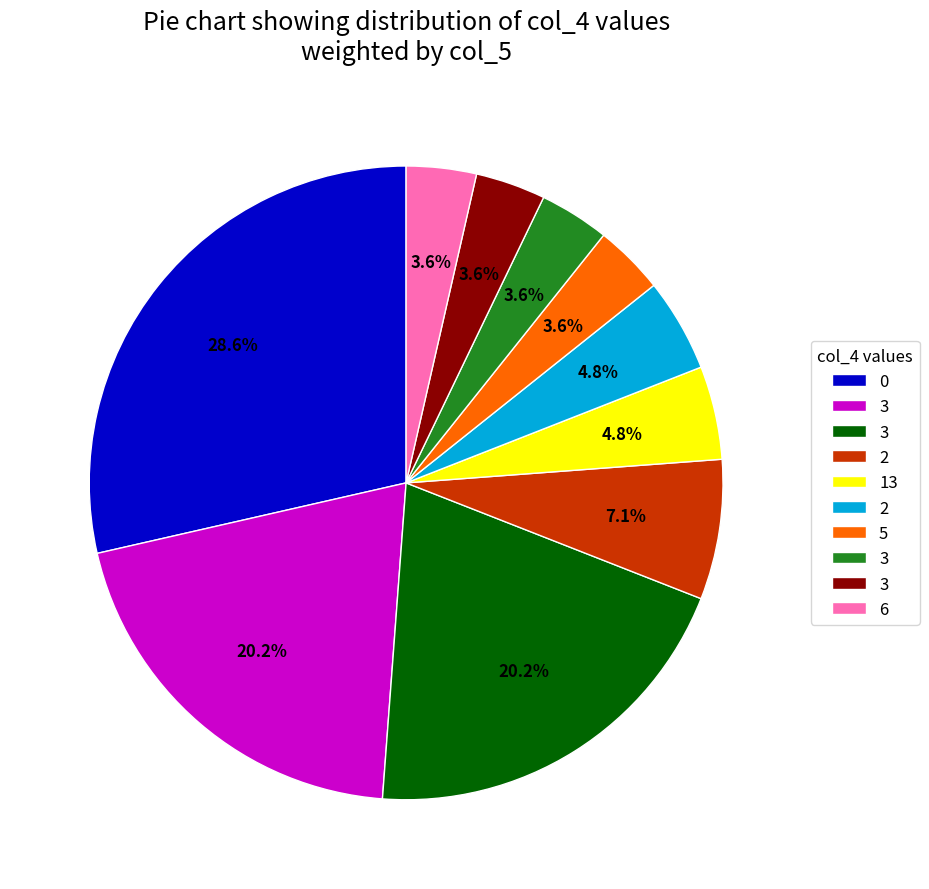

Is there a majority slice in this chart?

No